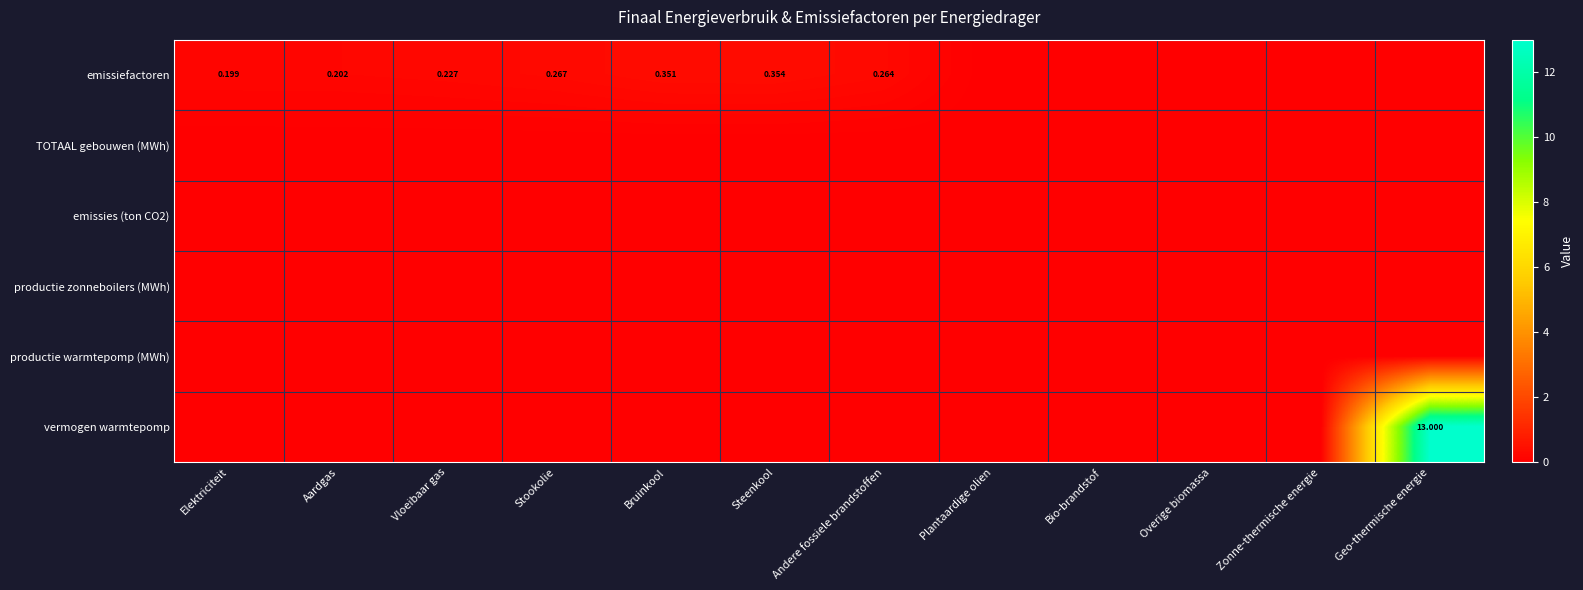

At how many categories does at least one series exceed 10?

1